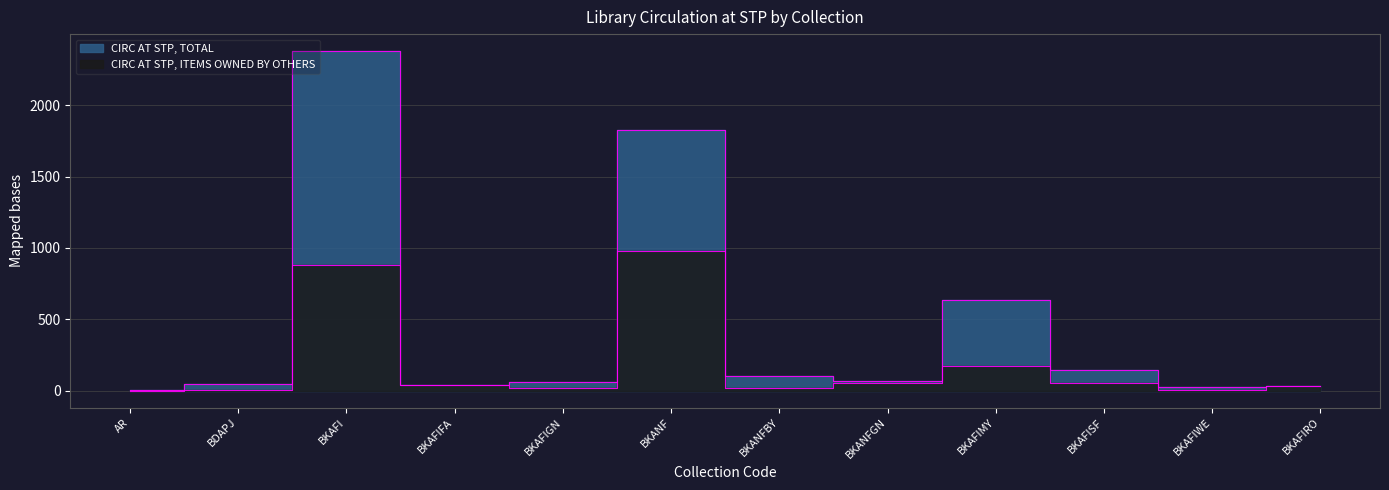

How many lines are shown in the chart?

2